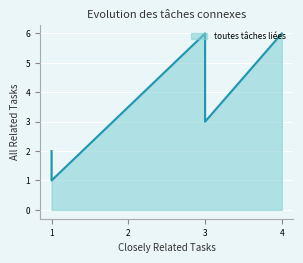

What is the maximum value shown in the chart?

6